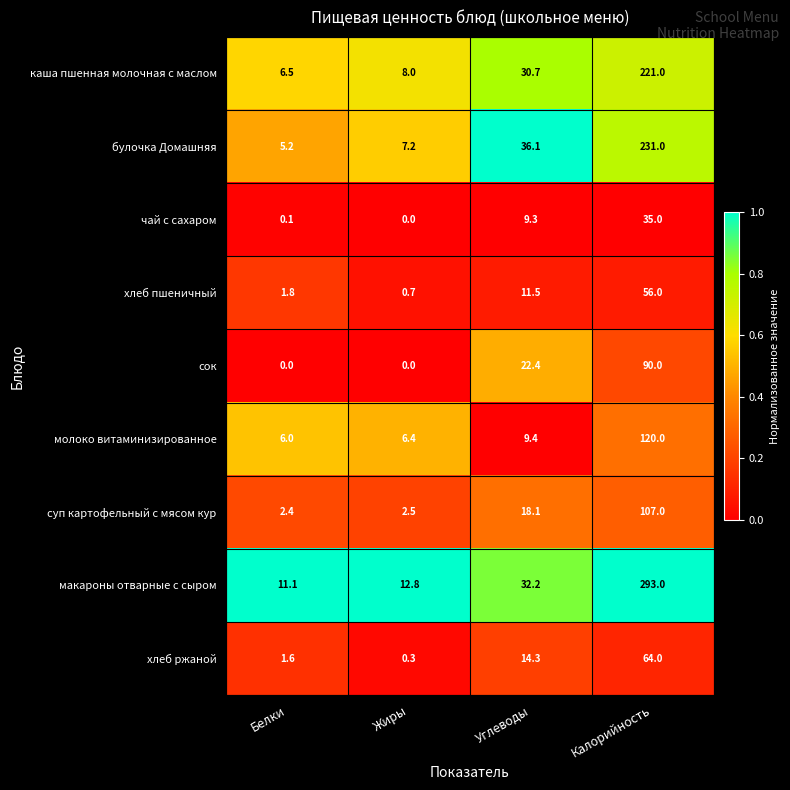

What is the sum of all каша пшенная молочная с маслом values?

266.2